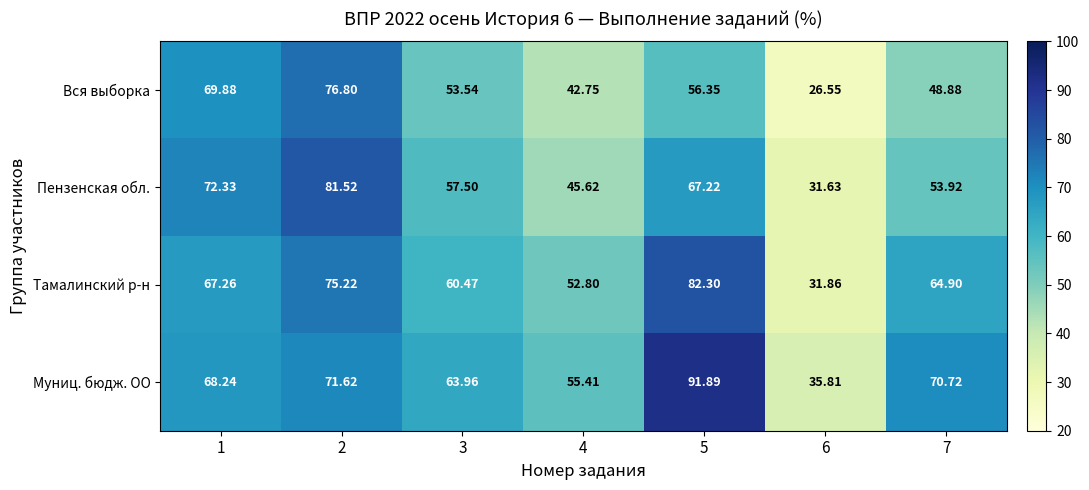

Which label corresponds to the largest value in the chart?

5